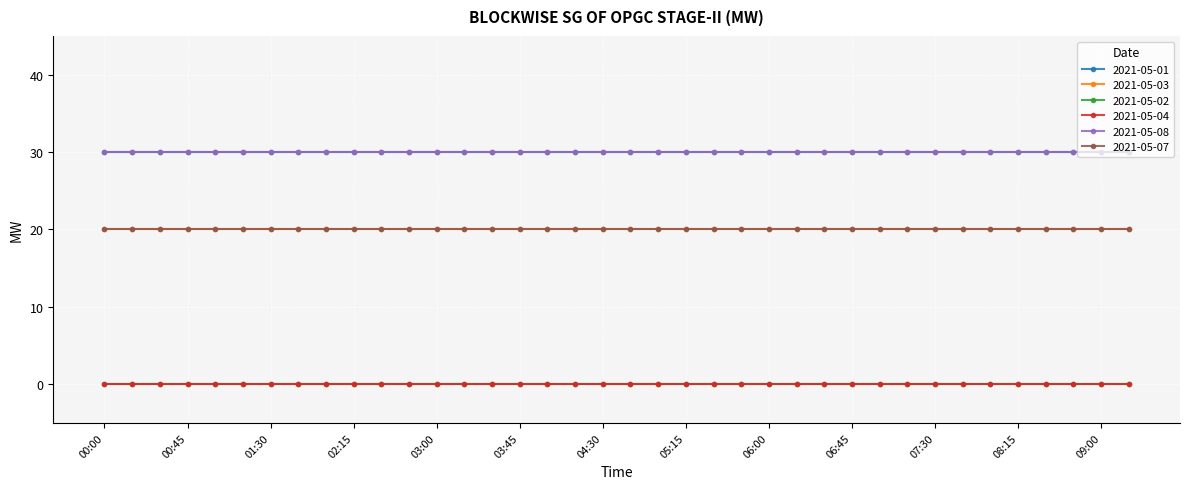

Which series has the largest total across all categories?

2021-05-01